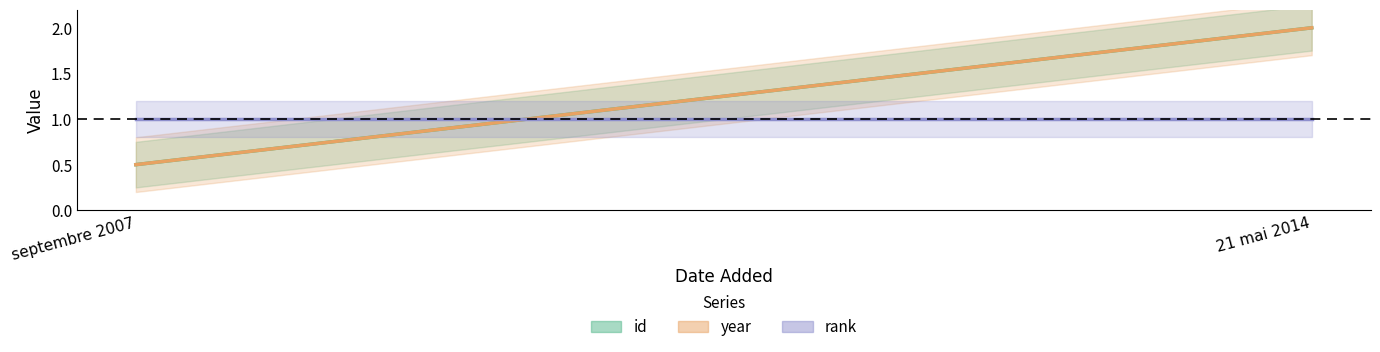

What are all the series names shown in the legend?

id, year, rank